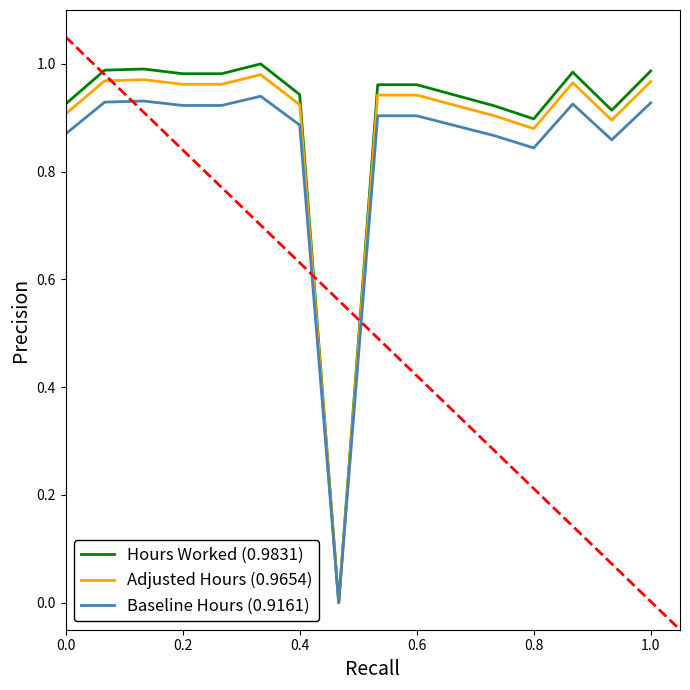

True or false: Adjusted Hours (0.9654) and Hours Worked (0.9831) intersect in this chart.

False